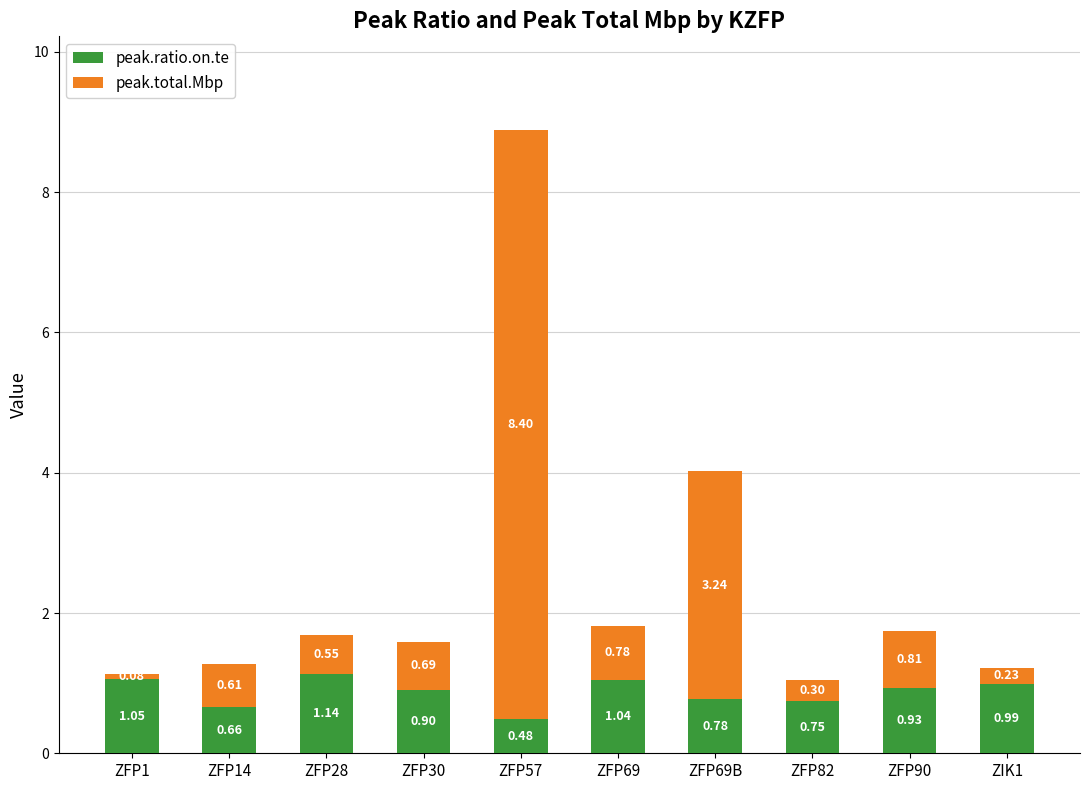

List the labels in order of peak.ratio.on.te value, largest first.

ZFP28, ZFP1, ZFP69, ZIK1, ZFP90, ZFP30, ZFP69B, ZFP82, ZFP14, ZFP57